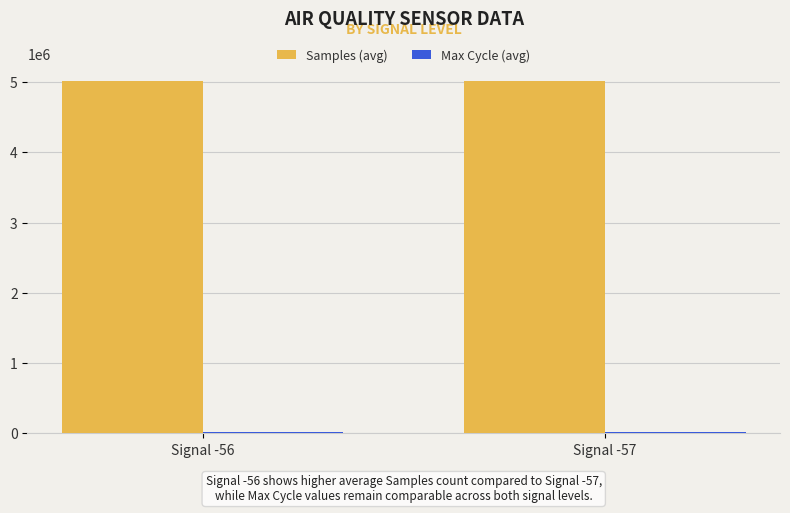

What is the sum of all Samples (avg) values?

10026835.4